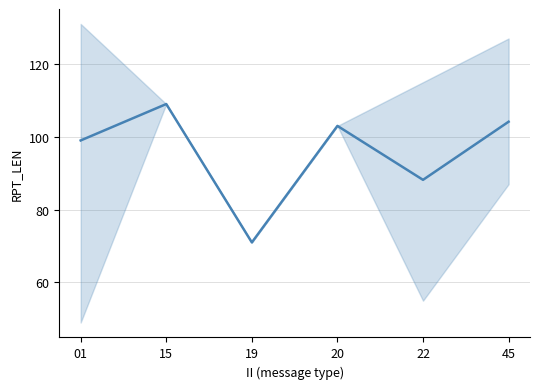

How many data points does each series have?

6